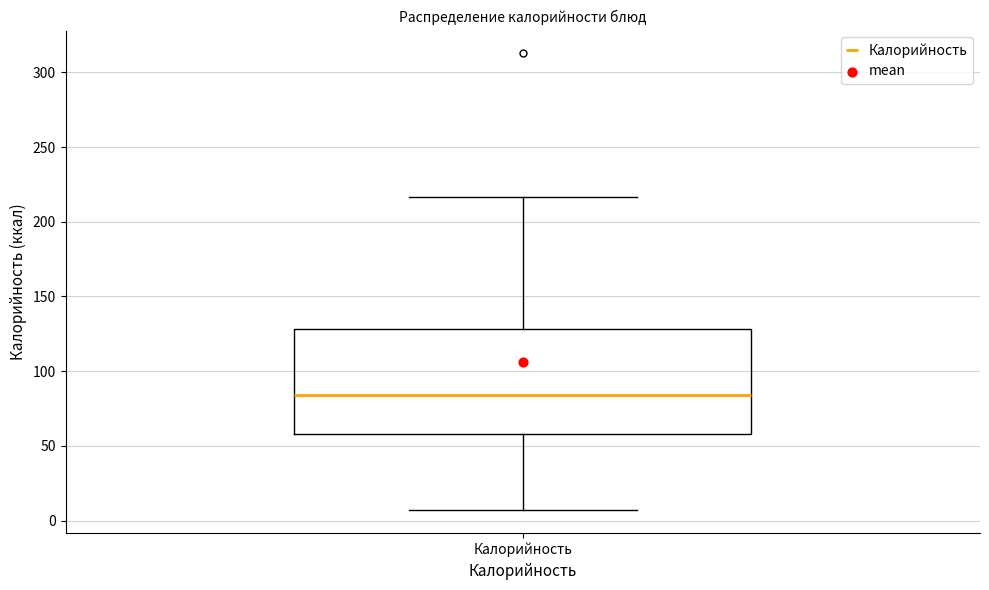

Read this box plot against the y-axis: the position of the median line, the range covered by the box, and the ends of both whiskers. The values are not printed on the chart, so give them approximately, as read against the axis.

median 85, box 60 to 130, whiskers 5 to 215